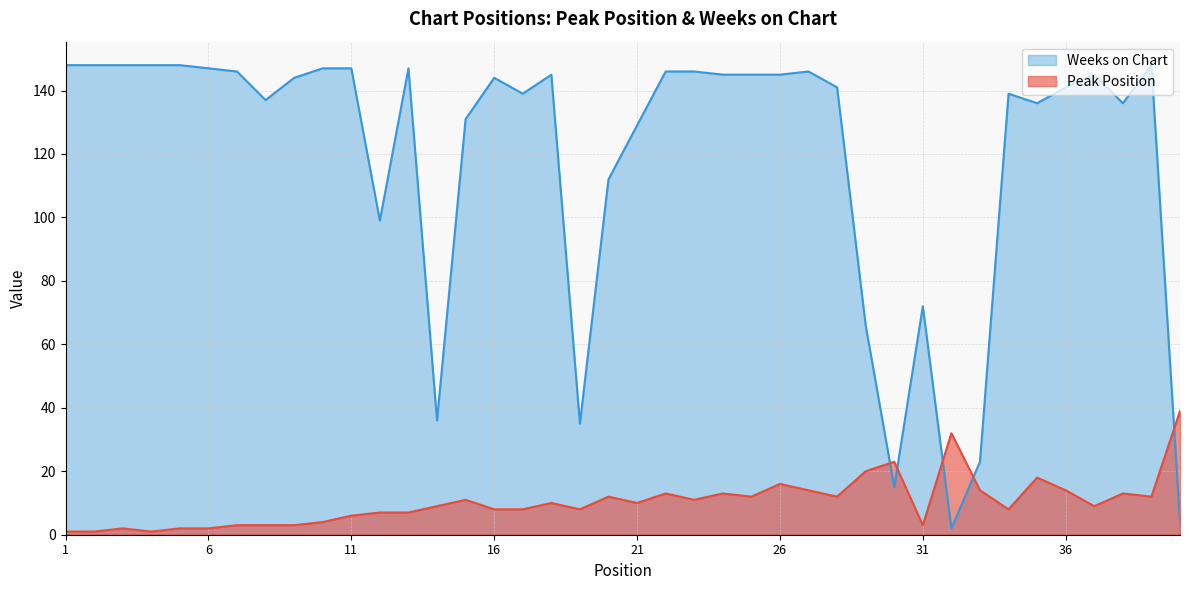

Reading left to right, transcribe all the data shown in this chart.

Peak Position: 1=1	2=1	3=2	4=1	5=2	6=2	7=3	8=3	9=3	10=4	11=6	12=7	13=7	14=9	15=11	16=8	17=8	18=10	19=8	20=12	21=10	22=13	23=11	24=13	25=12	26=16	27=14	28=12	29=20	30=23	31=3	32=32	33=14	34=8	35=18	36=14	37=9	38=13	39=12	40=39
Weeks on Chart: 1=148	2=148	3=148	4=148	5=148	6=147	7=146	8=137	9=144	10=147	11=147	12=99	13=147	14=36	15=131	16=144	17=139	18=145	19=35	20=112	21=129	22=146	23=146	24=145	25=145	26=145	27=146	28=141	29=66	30=15	31=72	32=2	33=23	34=139	35=136	36=141	37=145	38=136	39=148	40=4